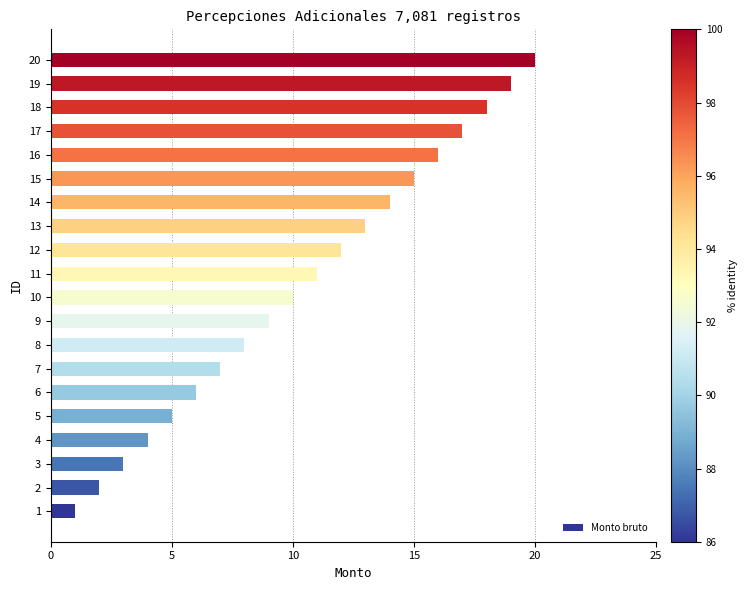

List the labels in order of value, largest first.

20, 19, 18, 17, 16, 15, 14, 13, 12, 11, 10, 9, 8, 7, 6, 5, 4, 3, 2, 1